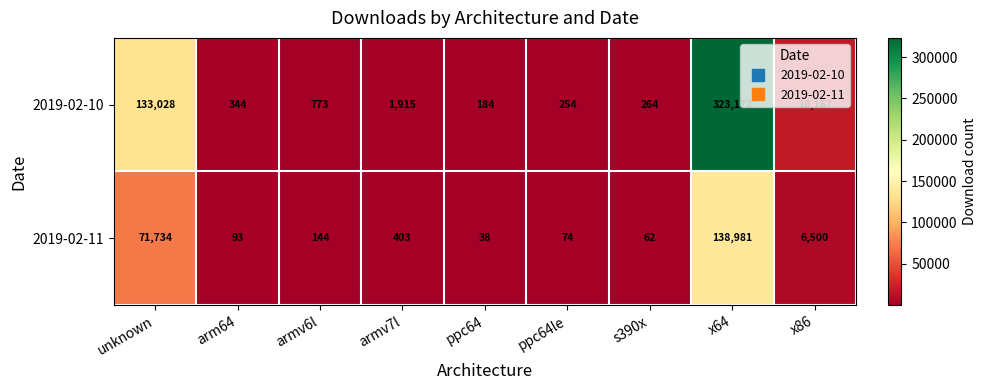

What is the spread (max minus min) of values at armv6l?

629